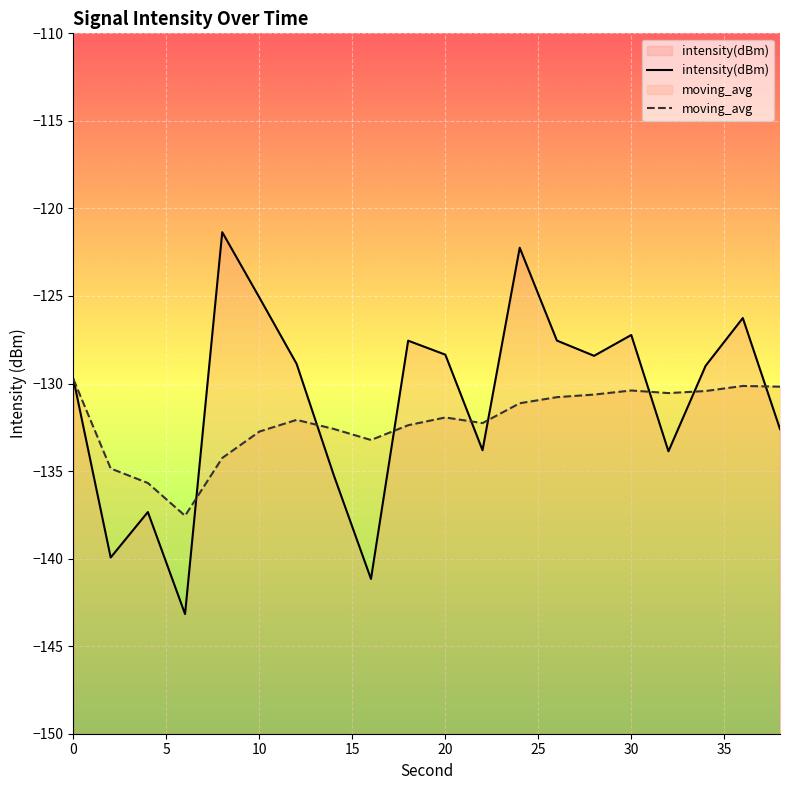

What is the value of the moving_avg point at the 10th from the left?

-132.4